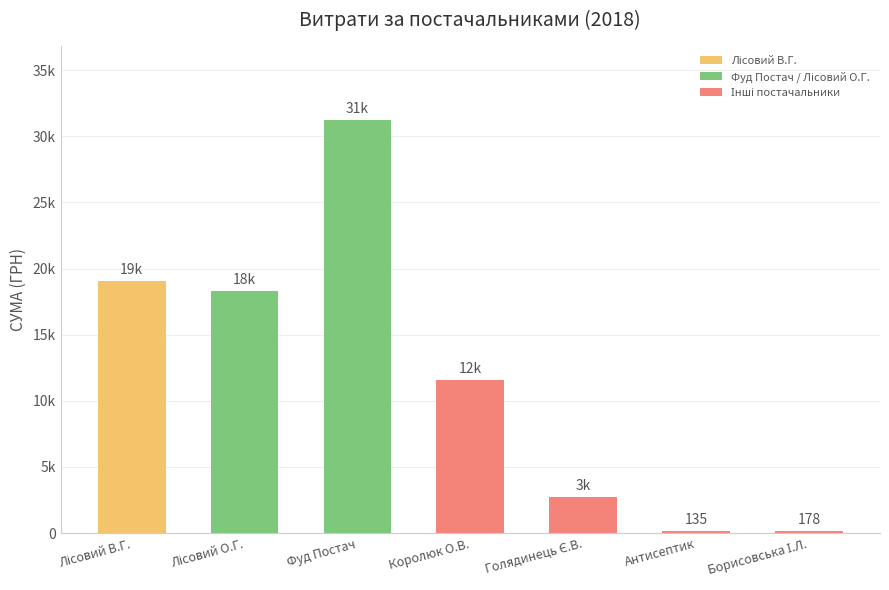

List the labels in order of value, smallest first.

Антисептик, Борисовська І.Л., Голядинець Є.В., Королюк О.В., Лісовий О.Г., Лісовий В.Г., Фуд Постач